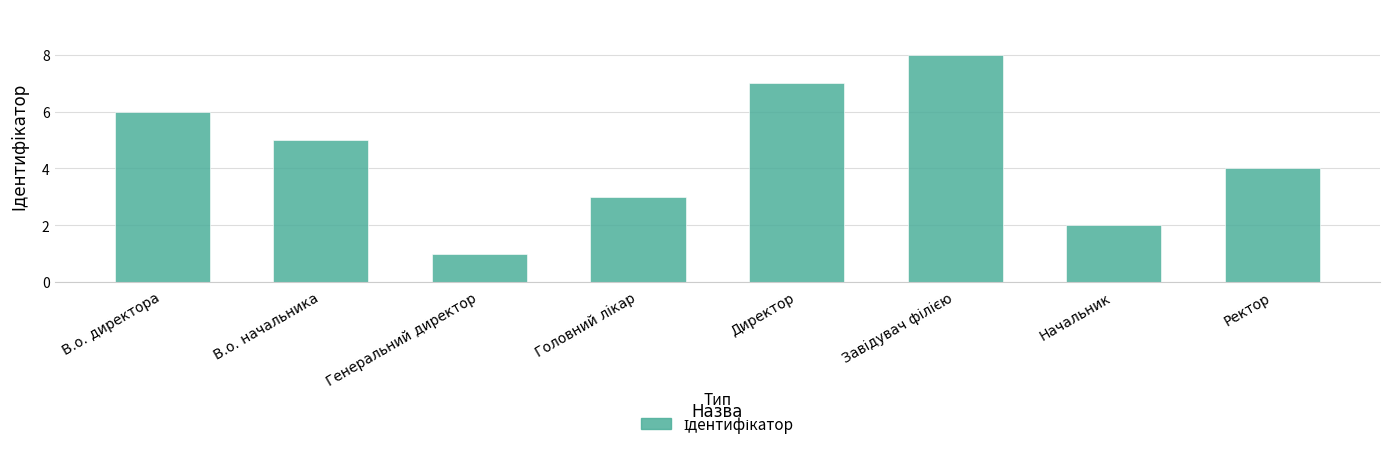

What is the sum of all values?

36